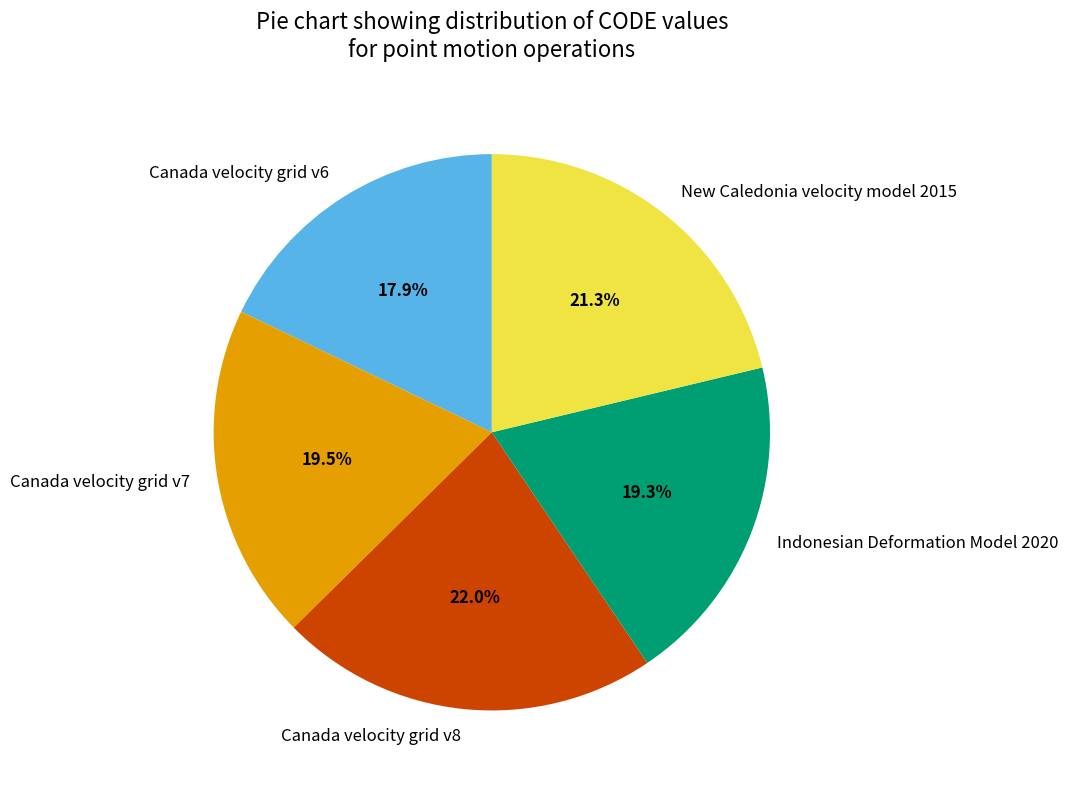

To the nearest percent, what is the average slice percentage?

20%